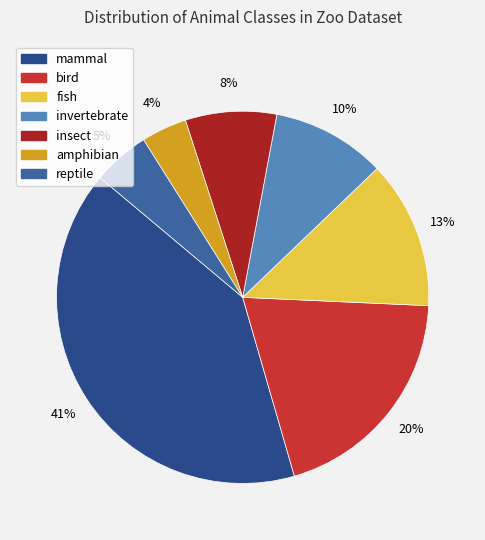

True or false: invertebrate accounts for 10% of the total.

True